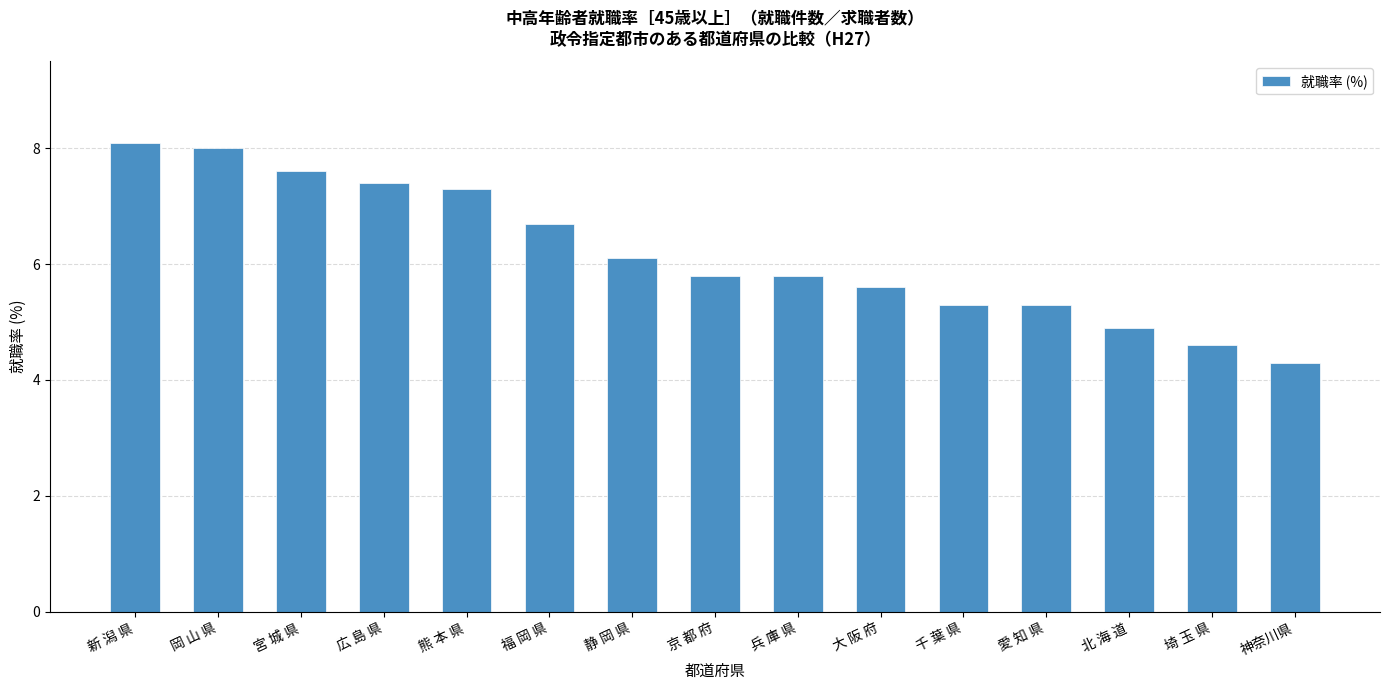

What is the label of the 13th bar from the right?

宮 城 県